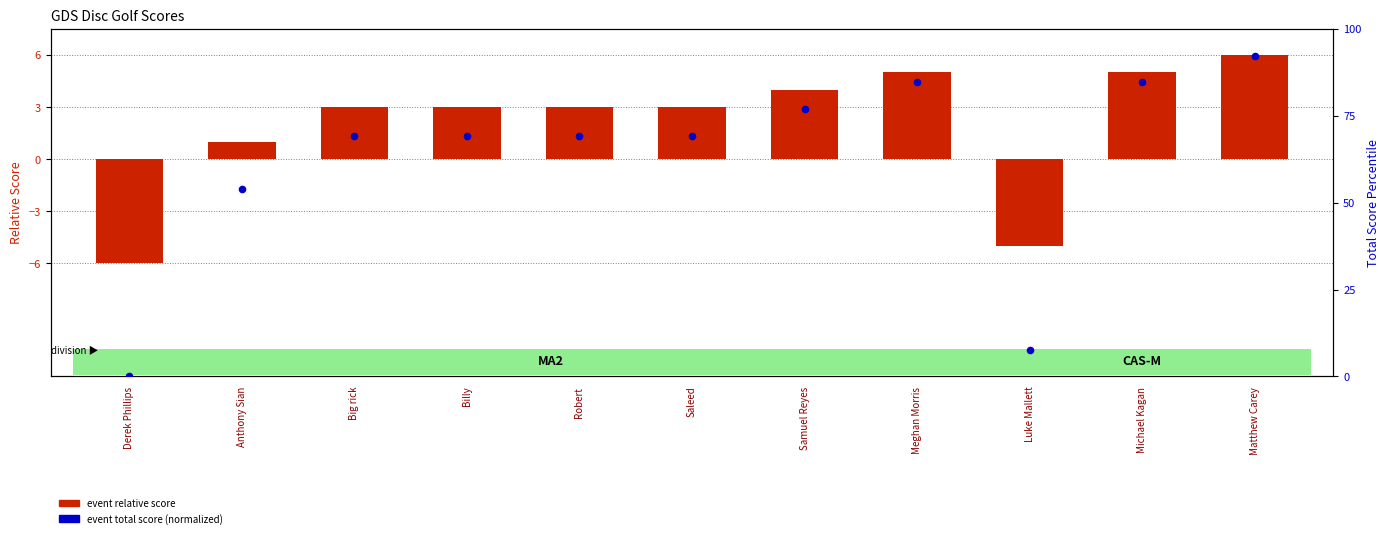

Which series contains the lowest Y value?

event relative score